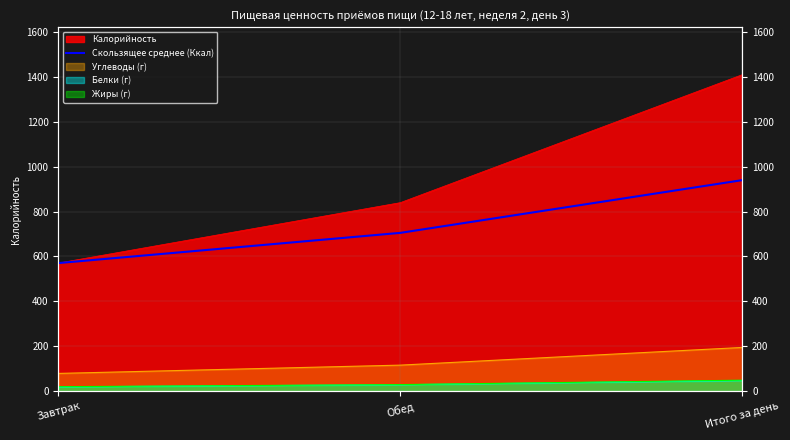

Rank the categories by value from highest to lowest.

Итого за день, Обед, Завтрак